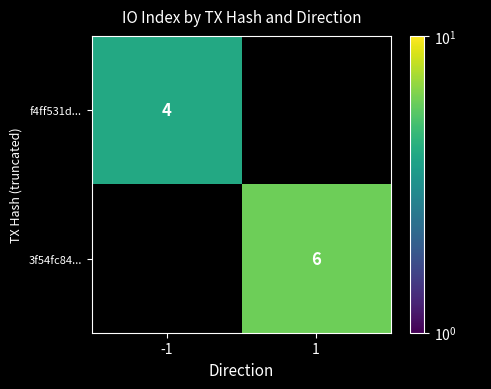

True or false: f4ff531d... has a value of 2 at -1.

False